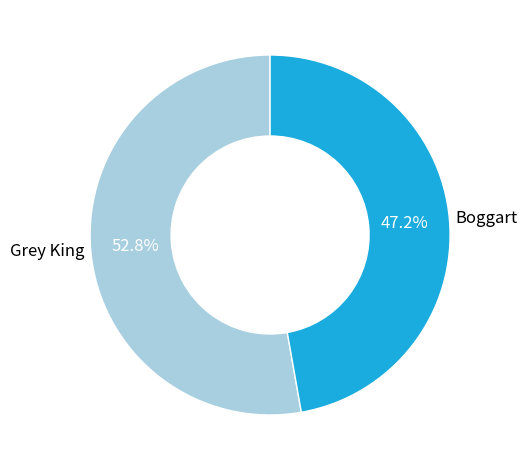

Count the number of slices in the pie.

2